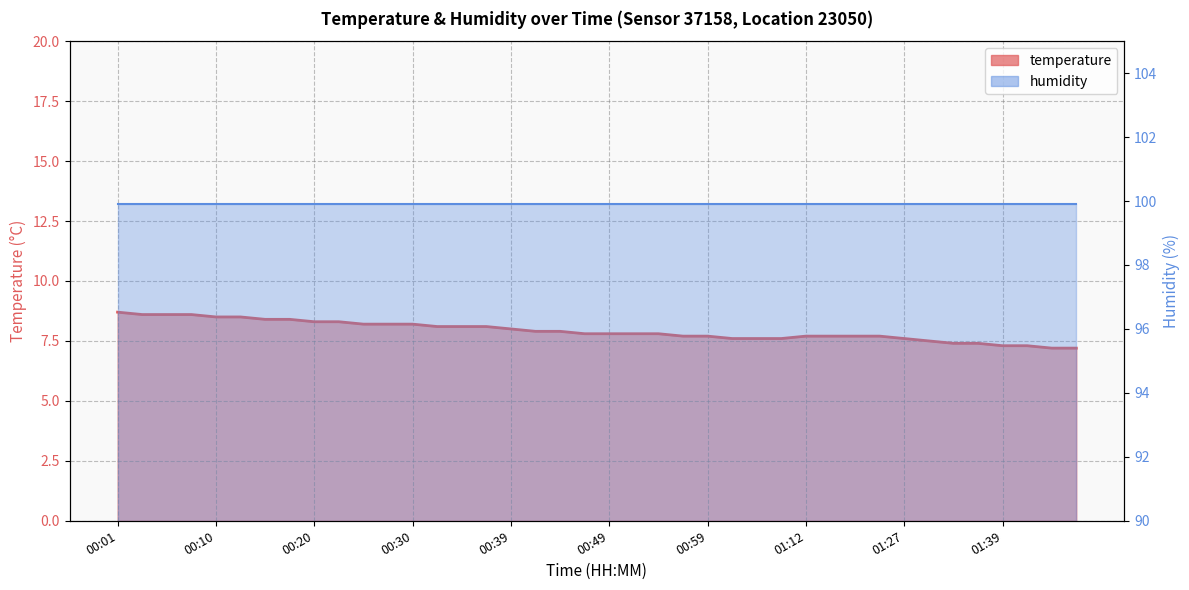

Is it true that the value at 01:39 is 10.2?

False